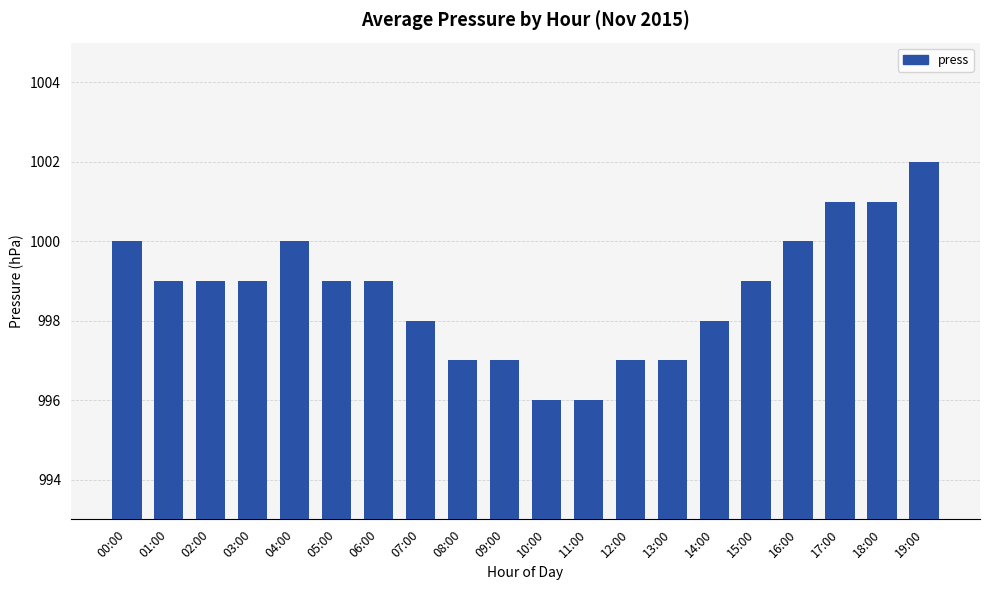

Reading left to right, extract all data points from this chart.

00:00=1000	01:00=999	02:00=999	03:00=999	04:00=1000	05:00=999	06:00=999	07:00=998	08:00=997	09:00=997	10:00=996	11:00=996	12:00=997	13:00=997	14:00=998	15:00=999	16:00=1000	17:00=1001	18:00=1001	19:00=1002